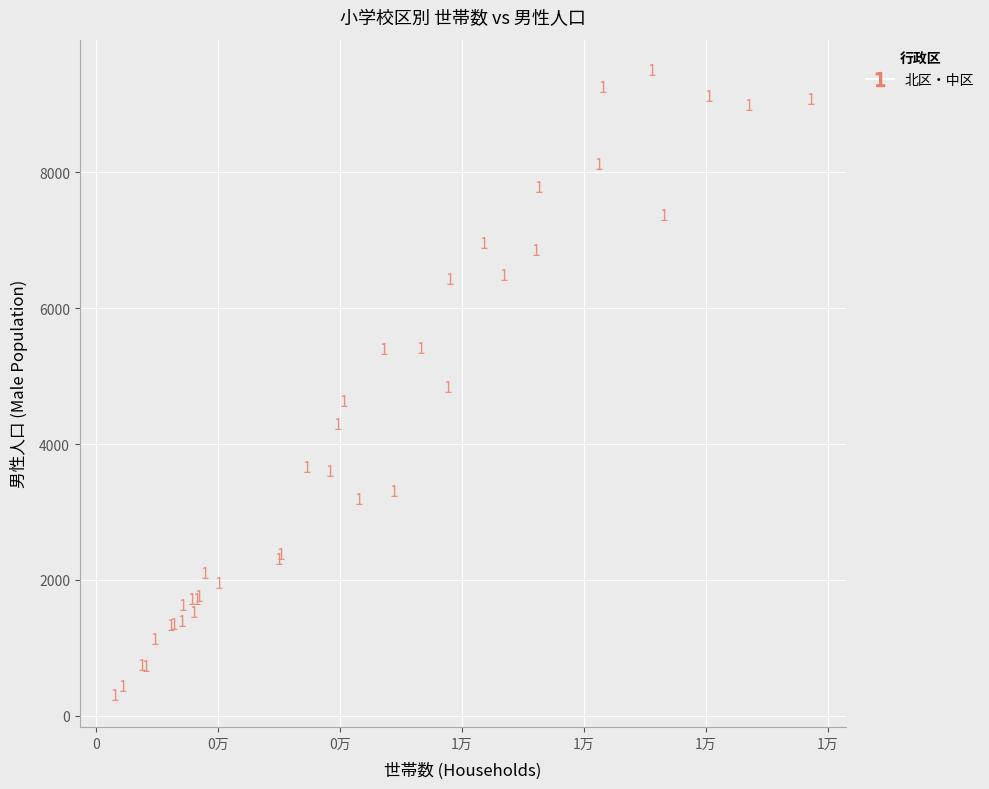

What Y value in the scatter plot is closest to 4895?

4837